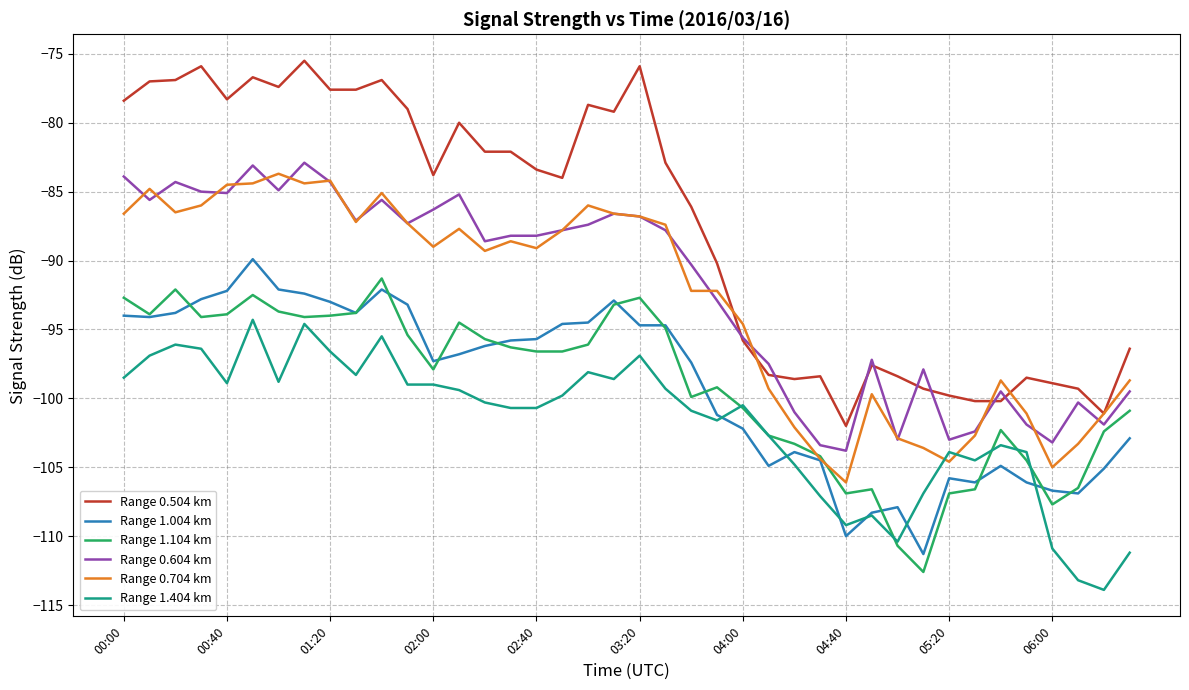

What is the minimum value shown in the chart?

-113.9